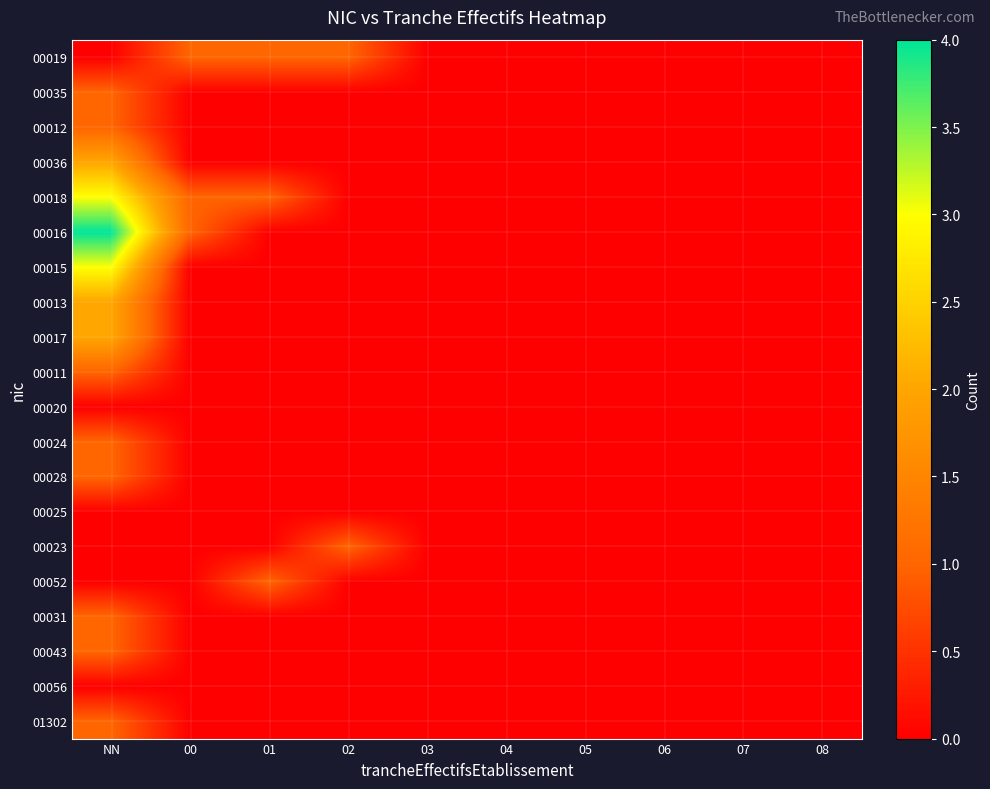

Reading left to right, transcribe all the data shown in this chart.

00019: NN=0	00=1	01=1	02=1	03=0	04=0	05=0	06=0	07=0	08=0
00035: NN=1	00=0	01=0	02=0	03=0	04=0	05=0	06=0	07=0	08=0
00012: NN=1	00=0	01=0	02=0	03=0	04=0	05=0	06=0	07=0	08=0
00036: NN=2	00=0	01=0	02=0	03=0	04=0	05=0	06=0	07=0	08=0
00018: NN=3	00=1	01=1	02=0	03=0	04=0	05=0	06=0	07=0	08=0
00016: NN=4	00=1	01=0	02=0	03=0	04=0	05=0	06=0	07=0	08=0
00015: NN=3	00=0	01=0	02=0	03=0	04=0	05=0	06=0	07=0	08=0
00013: NN=2	00=0	01=0	02=0	03=0	04=0	05=0	06=0	07=0	08=0
00017: NN=2	00=0	01=0	02=0	03=0	04=0	05=0	06=0	07=0	08=0
00011: NN=1	00=0	01=0	02=0	03=0	04=0	05=0	06=0	07=0	08=0
00020: NN=0	00=0	01=0	02=0	03=0	04=0	05=0	06=0	07=0	08=0
00024: NN=1	00=0	01=0	02=0	03=0	04=0	05=0	06=0	07=0	08=0
00028: NN=1	00=0	01=0	02=0	03=0	04=0	05=0	06=0	07=0	08=0
00025: NN=0	00=0	01=0	02=0	03=0	04=0	05=0	06=0	07=0	08=0
00023: NN=0	00=0	01=0	02=1	03=0	04=0	05=0	06=0	07=0	08=0
00052: NN=0	00=0	01=1	02=0	03=0	04=0	05=0	06=0	07=0	08=0
00031: NN=1	00=0	01=0	02=0	03=0	04=0	05=0	06=0	07=0	08=0
00043: NN=1	00=0	01=0	02=0	03=0	04=0	05=0	06=0	07=0	08=0
00056: NN=0	00=0	01=0	02=0	03=0	04=0	05=0	06=0	07=0	08=0
01302: NN=1	00=0	01=0	02=0	03=0	04=0	05=0	06=0	07=0	08=0